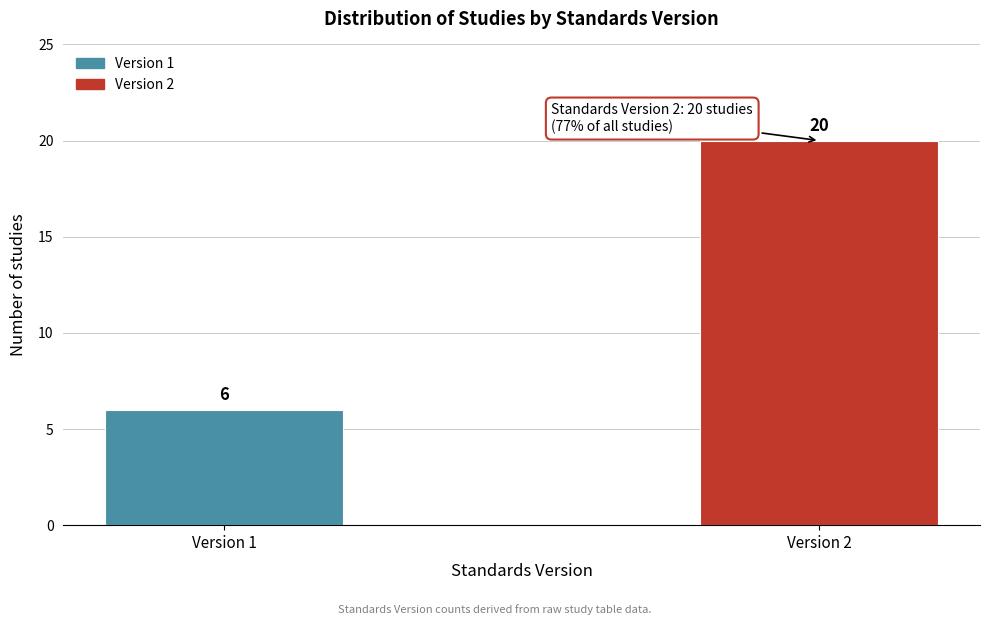

Reading left to right, transcribe all the data shown in this chart.

6	20